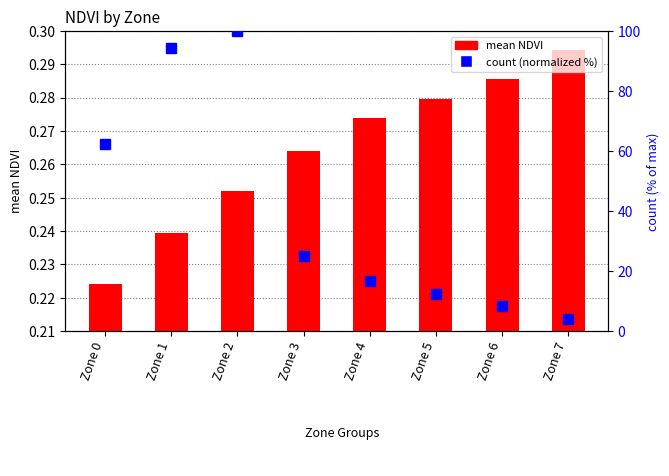

At which category is the sum across all series the highest?

Zone 2